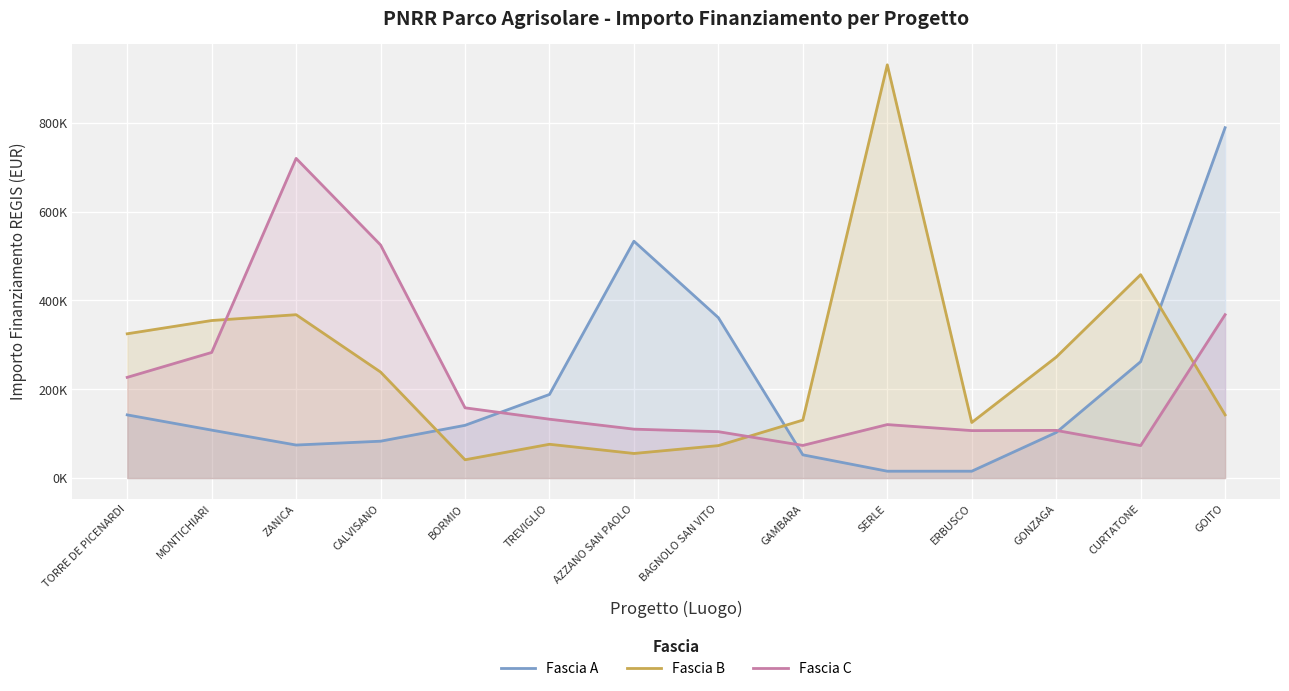

What is the label of the 5th point from the right?

SERLE